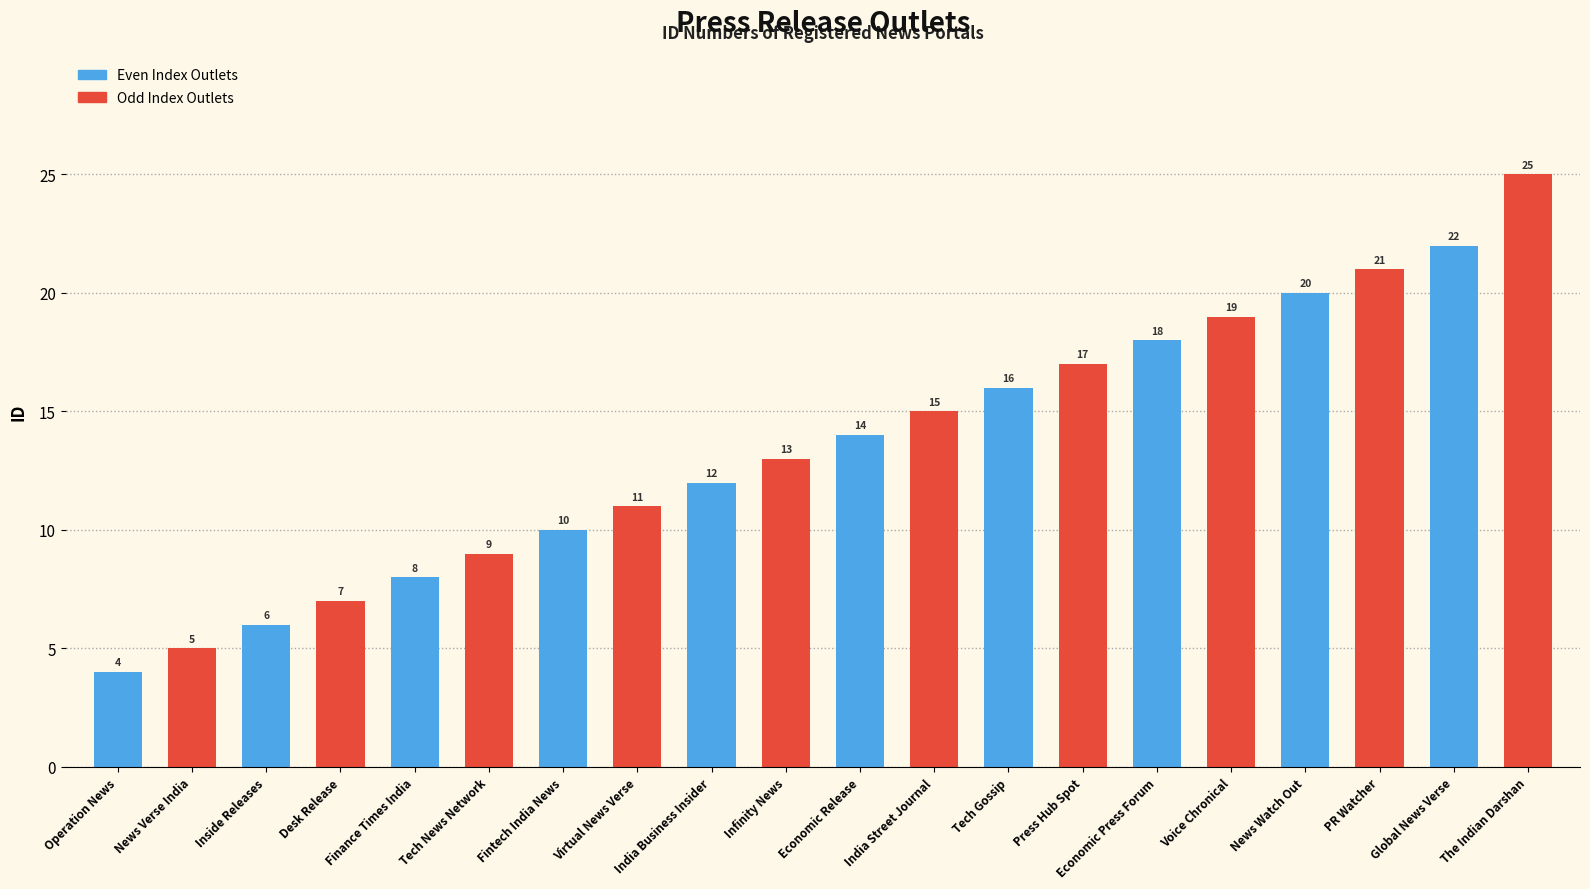

Is it true that the value at PR Watcher is 21?

True